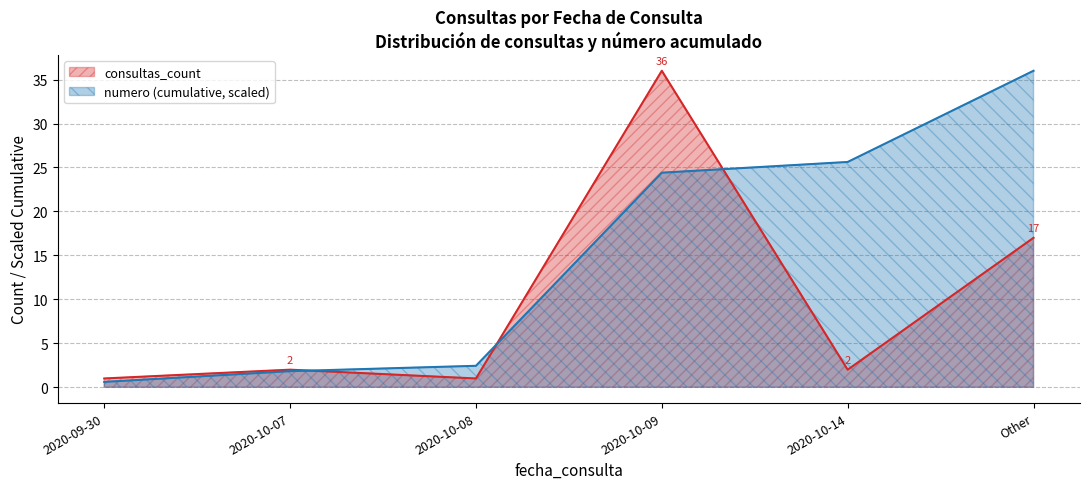

Which series changed the most between 2020-10-09 and Other?

consultas_count